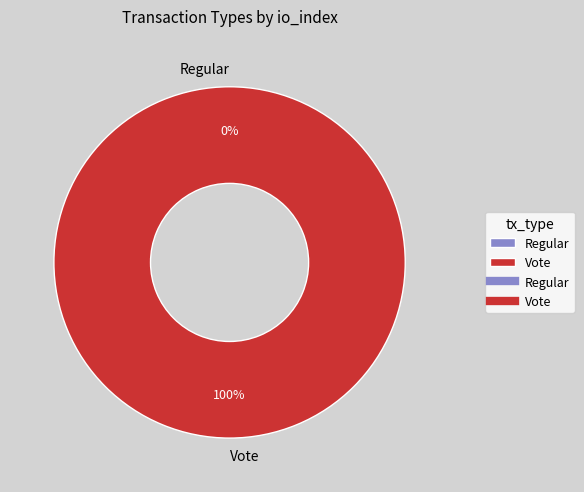

Is it true that Regular is 0% of the pie?

True